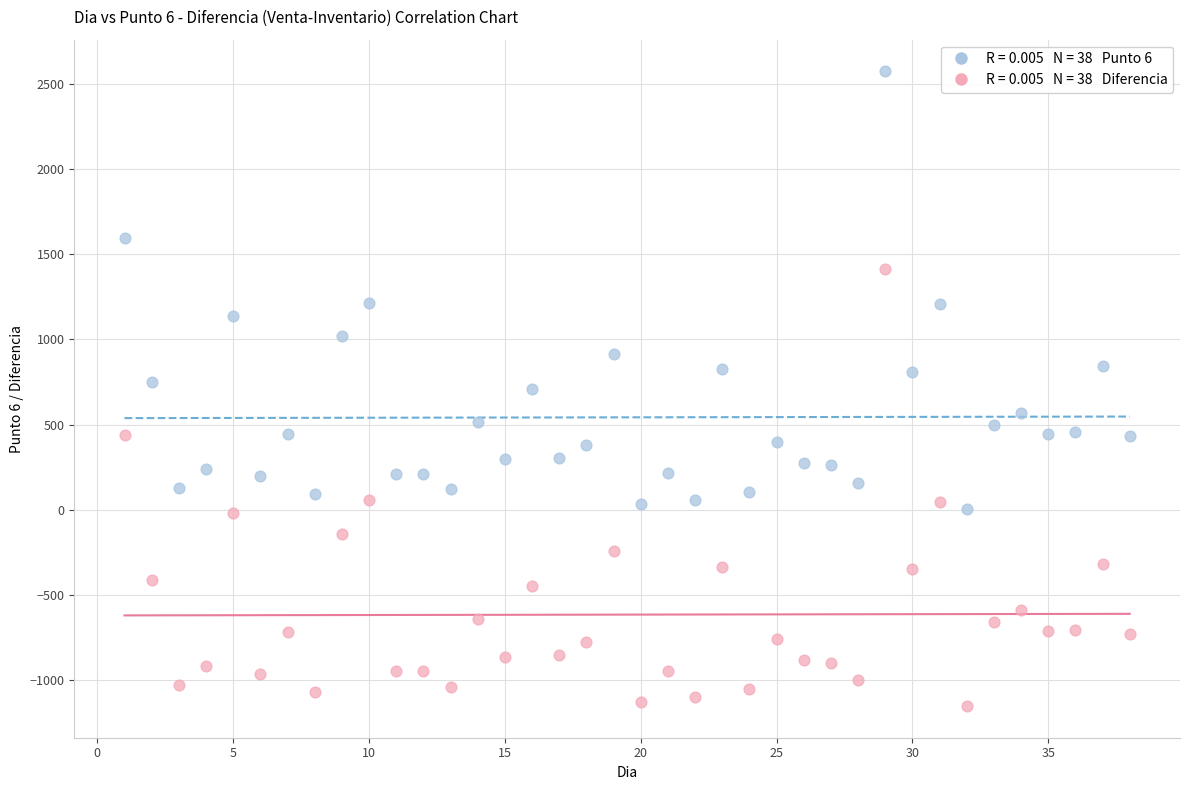

Across all data points, what is the range of X values (max minus min)?

37